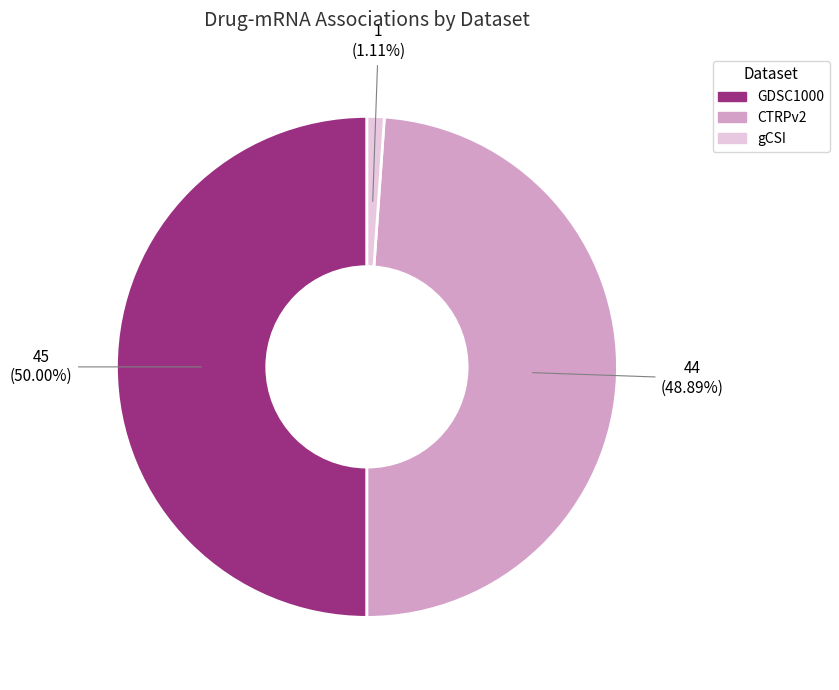

Between GDSC1000 and CTRPv2, which is larger?

GDSC1000